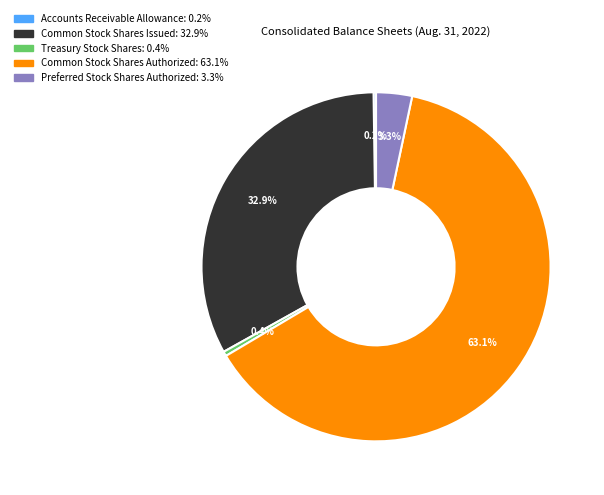

What is the largest slice in the pie chart?

Common Stock Shares Authorized